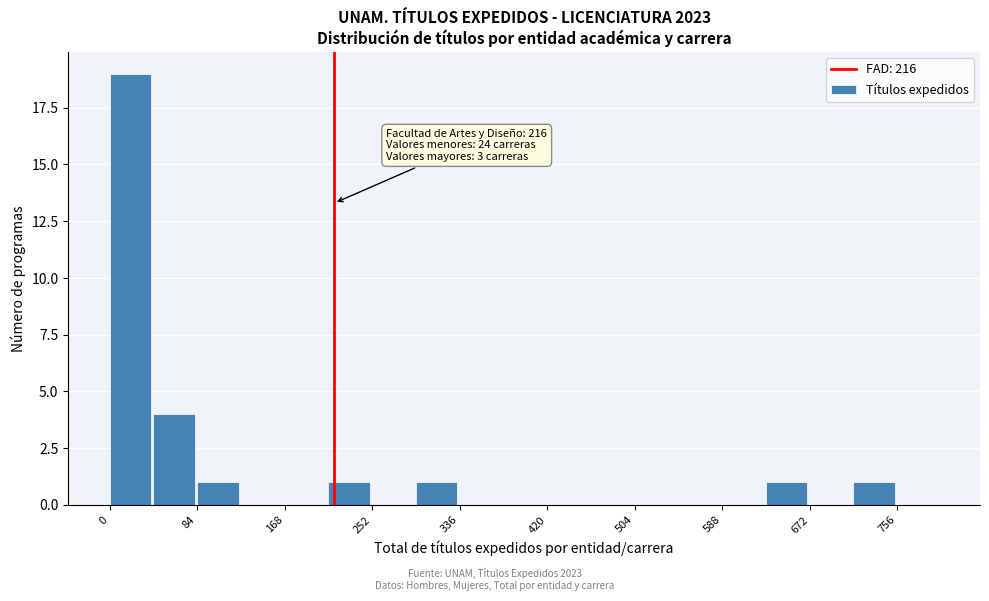

Which range on the x-axis has the tallest bar?

0 to 40